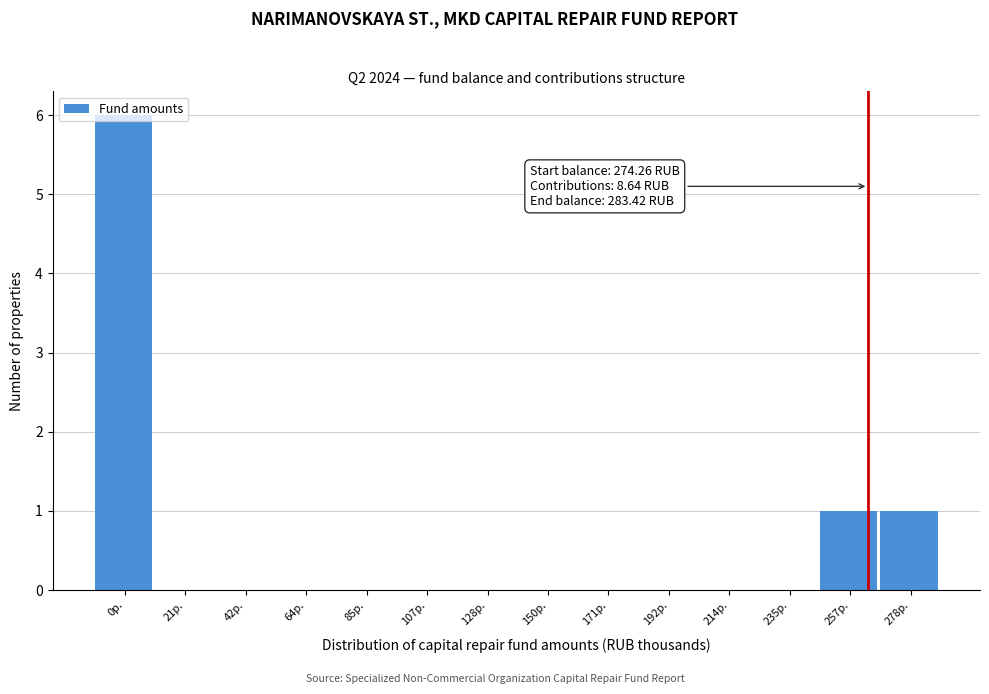

What is the greatest value displayed?

6